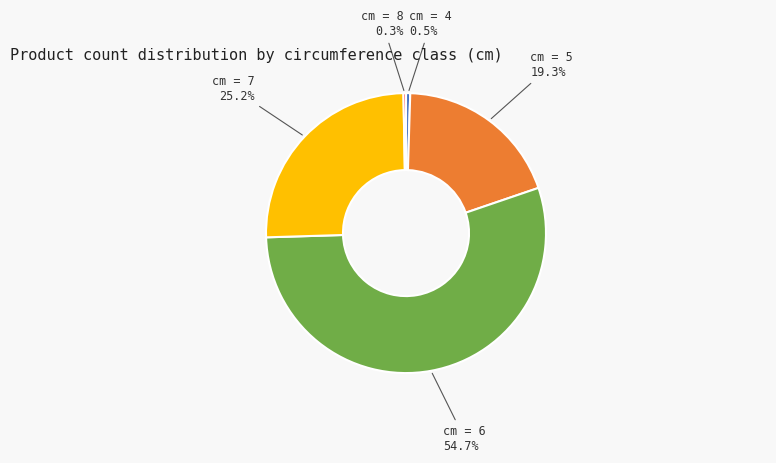

To the nearest percent, what is the difference between the largest and smallest slice percentages?

54%